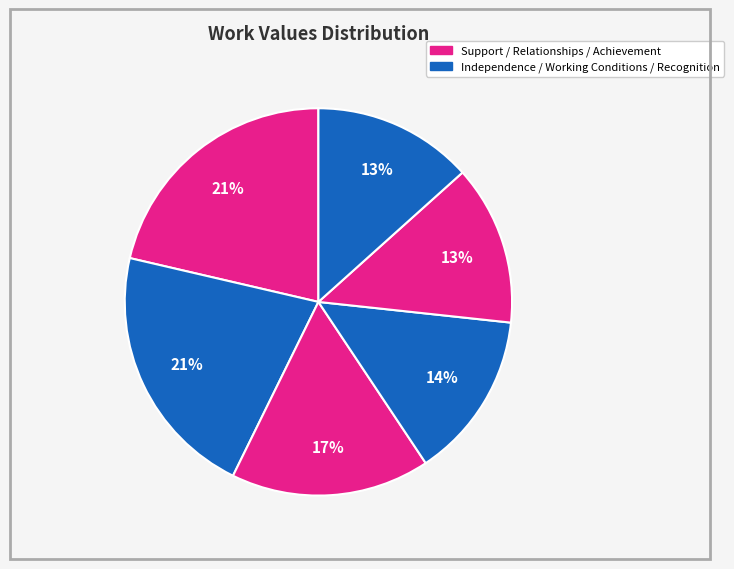

How many segments does this pie chart have?

6